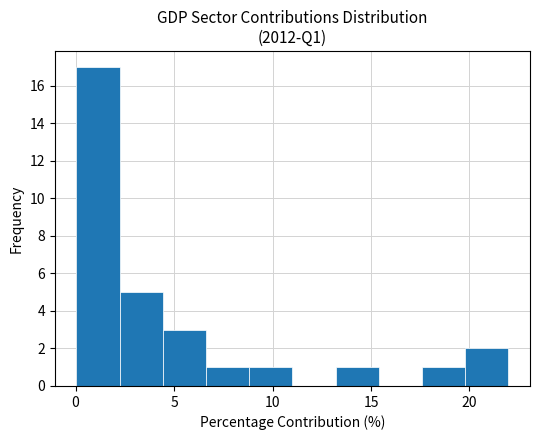

Reading left to right, transcribe this chart: for each bar, give the range it covers on the x-axis and its height. Neither the bar edges nor the heights are printed on the chart, so give them approximately, as read against the axes.

0.0 to 2.0: 17
2.0 to 4.5: 5
4.5 to 6.5: 3
6.5 to 9.0: 1
9.0 to 11.0: 1
11.0 to 13.0: 0
13.0 to 15.5: 1
15.5 to 17.5: 0
17.5 to 20.0: 1
20.0 to 22.0: 2